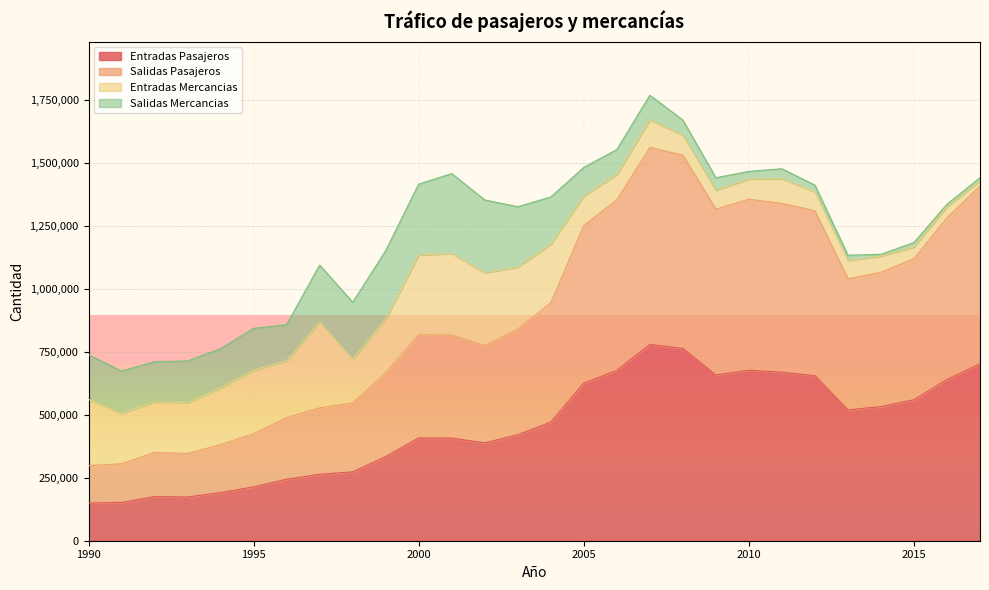

True or false: Entradas Pasajeros has a value of 262564 at 1992.

False